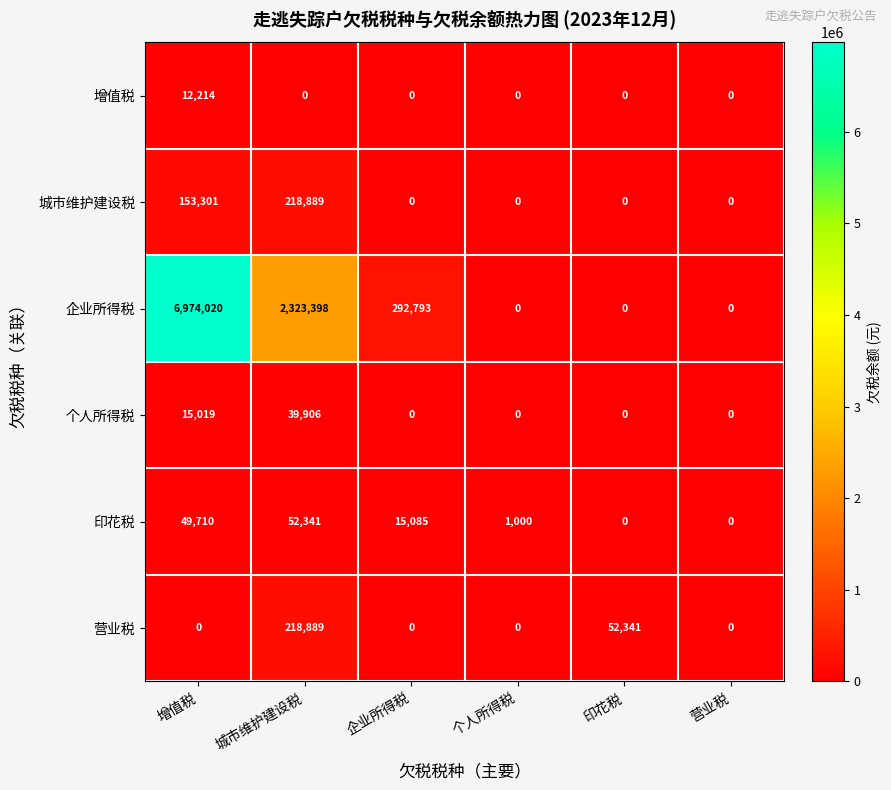

How many positive values does the 增值税 series have?

1